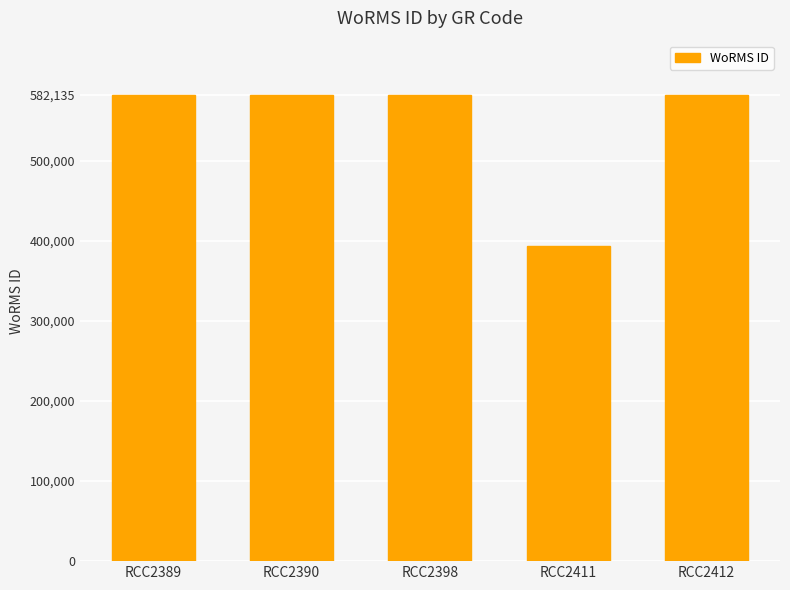

What is the change in value from RCC2389 to RCC2411?

-189048